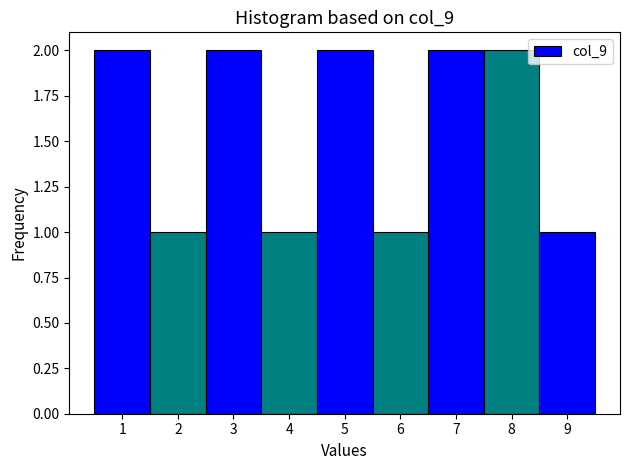

Reading right to left, what are all the values shown in this chart?

9=1	8=2	7=2	6=1	5=2	4=1	3=2	2=1	1=2